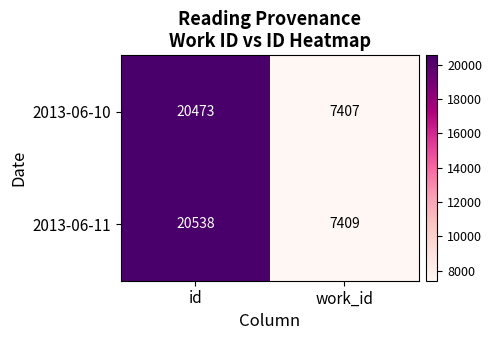

What is the difference between the maximum and minimum values in the 2013-06-10 series?

13066